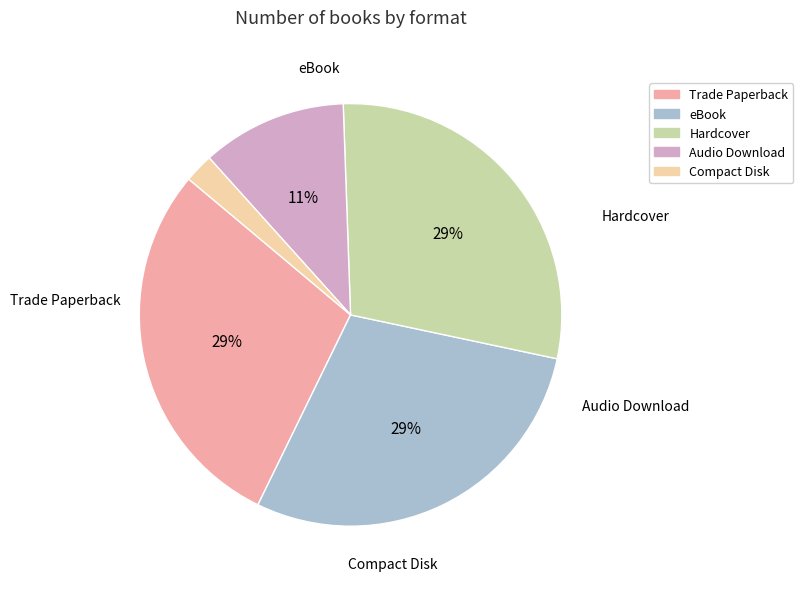

Combined, do eBook and Compact Disk account for over 50%?

No